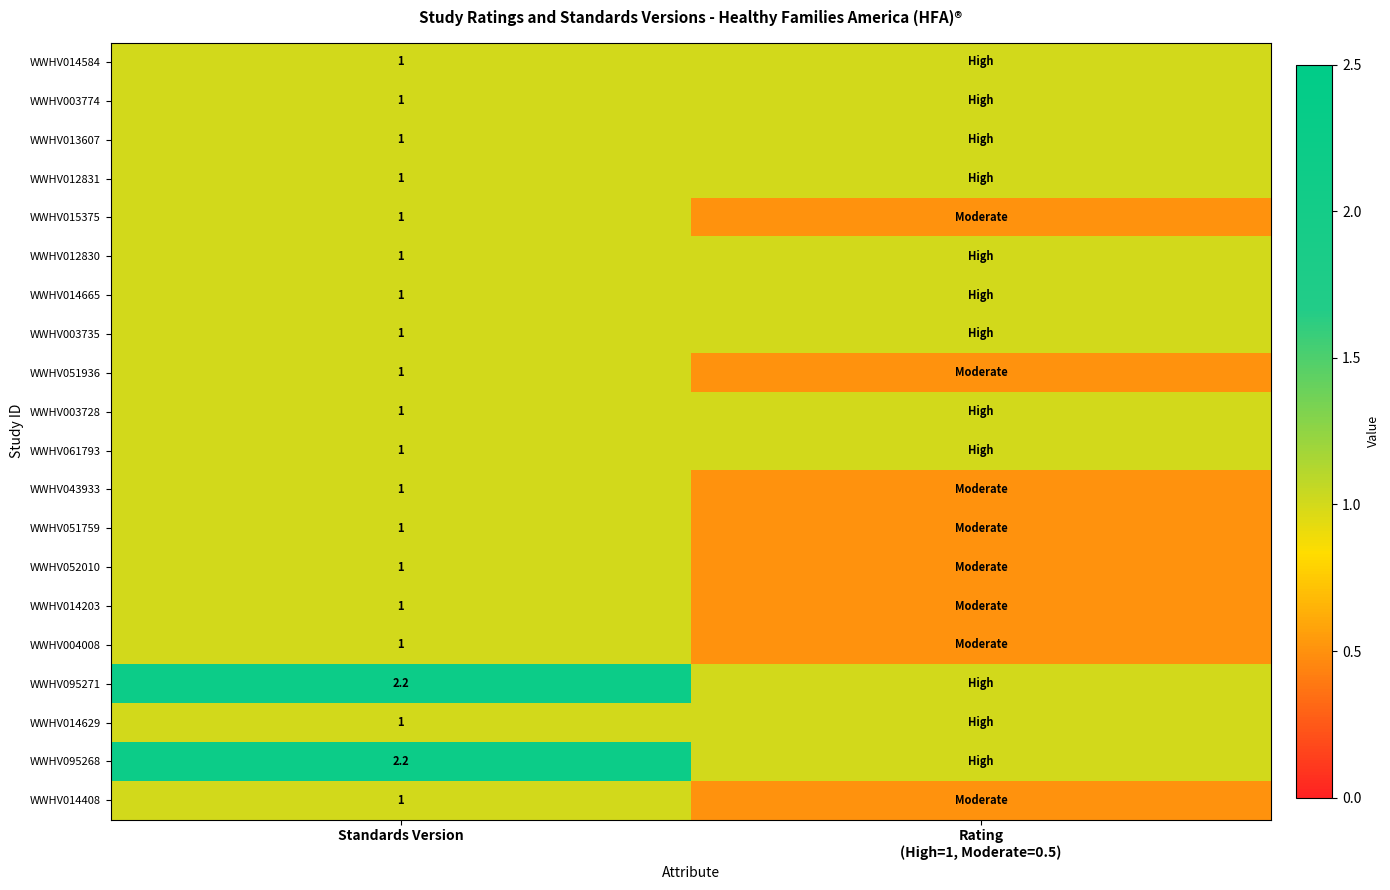

True or false: WWHV012830 has a value of 0.5 at Rating (High=1, Moderate=0.5).

False